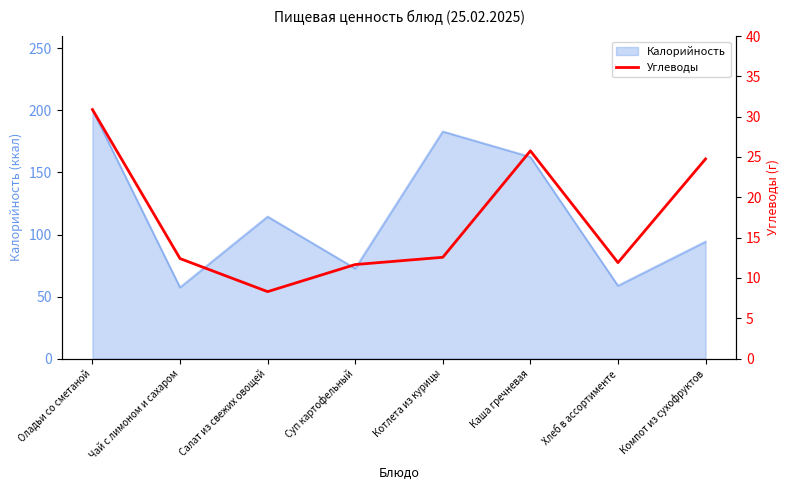

What is the minimum value for Калорийность?

57.3